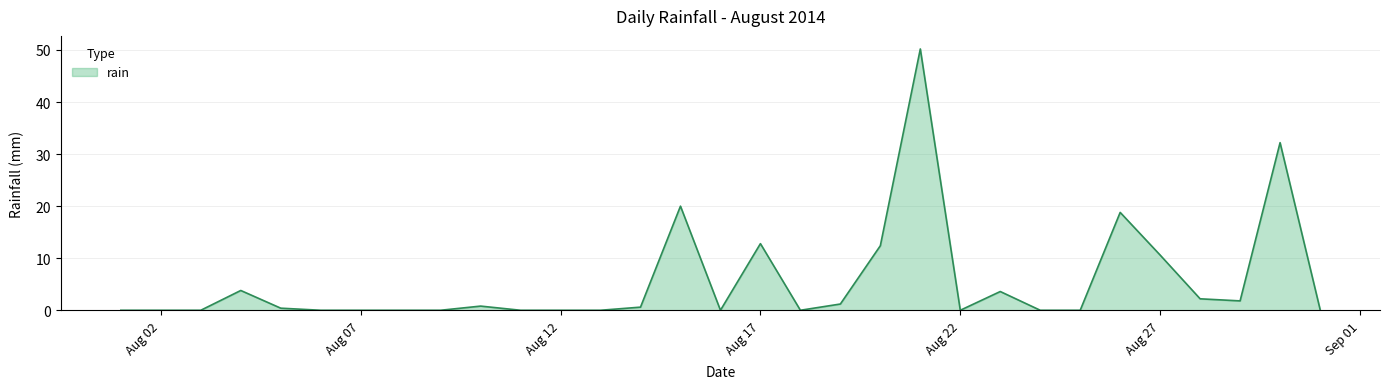

What is the maximum value shown in the chart?

50.2